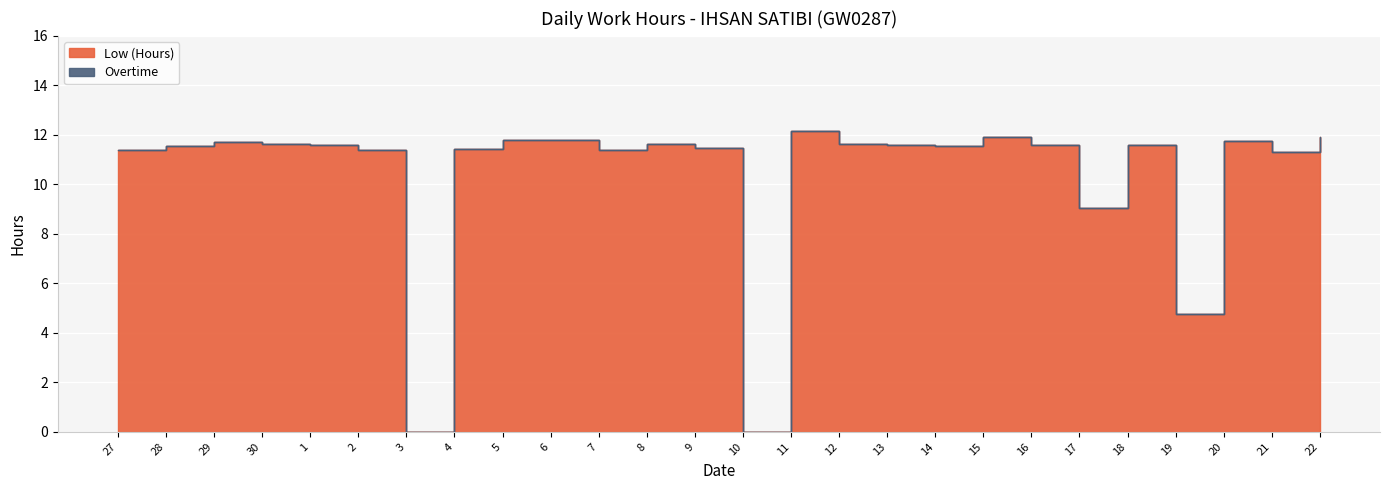

Count the number of values greater than 11.

22